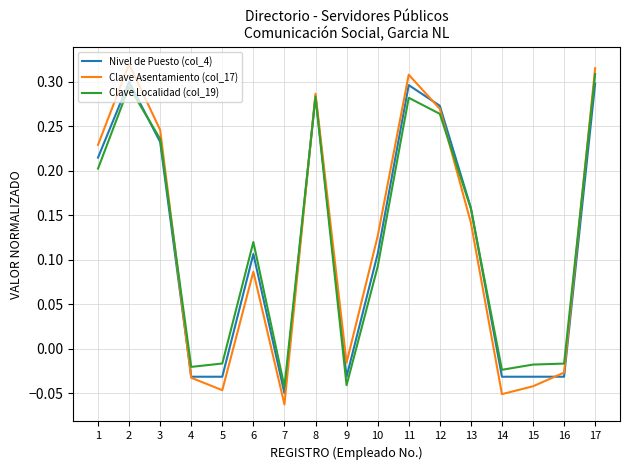

At which category does Clave Asentamiento (col_17) reach its first local valley?

5